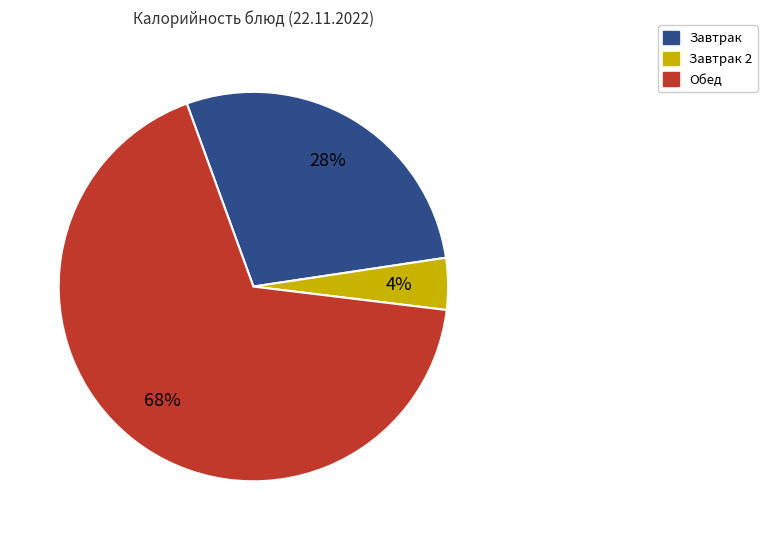

How many slices are in this pie chart?

3